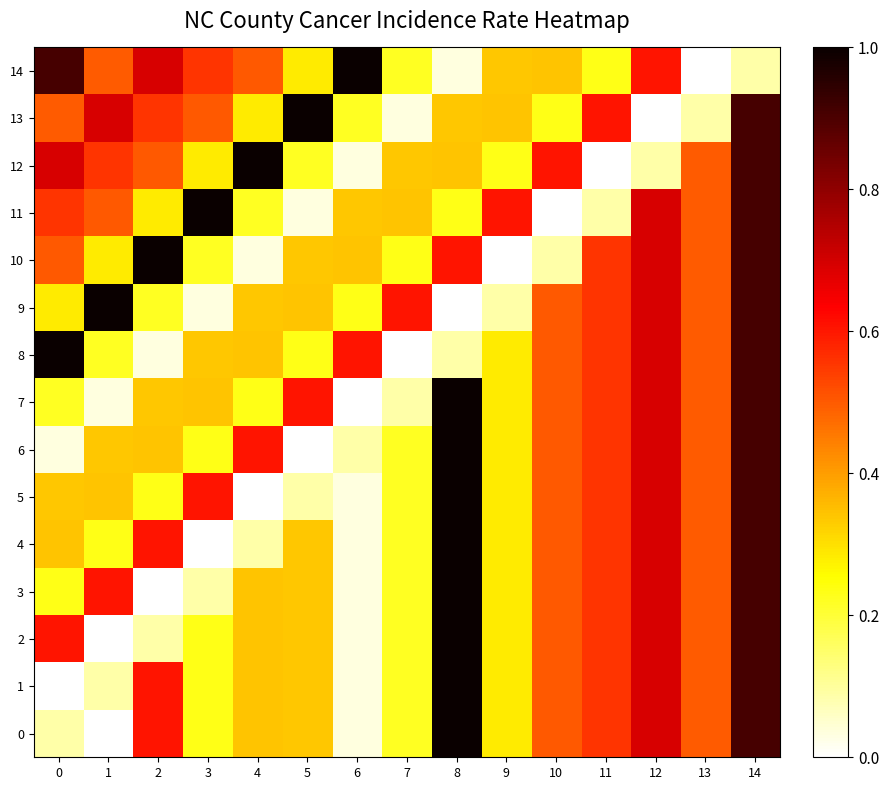

What is the difference between the maximum and second lowest values in the 9 series?

1.0